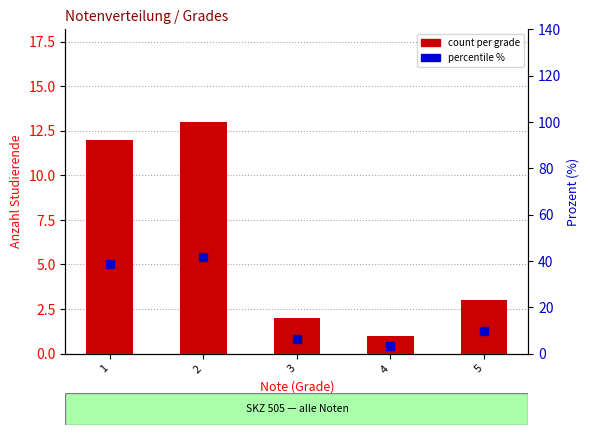

Which series reaches the minimum Y coordinate?

count per grade